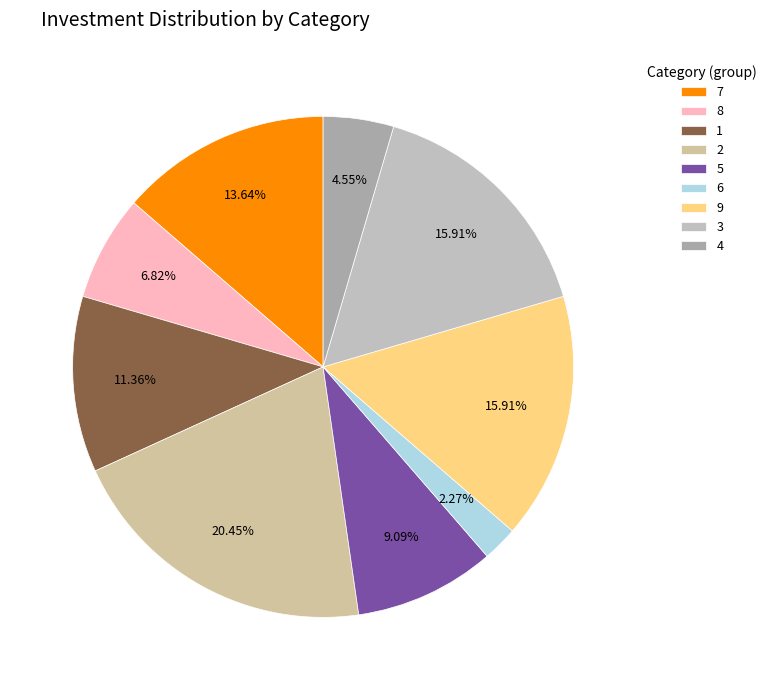

What is the smallest slice in the pie chart?

6